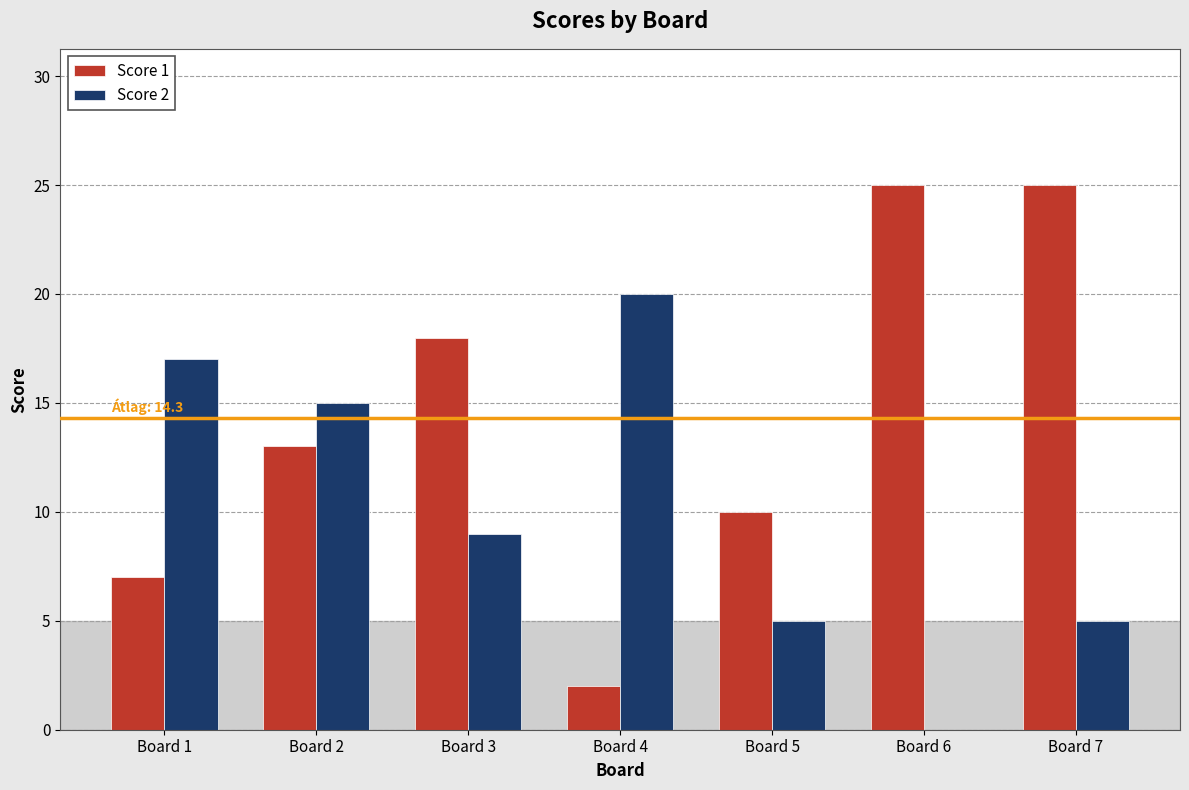

Between Board 1 and Board 5, which series saw the biggest shift?

Score 2